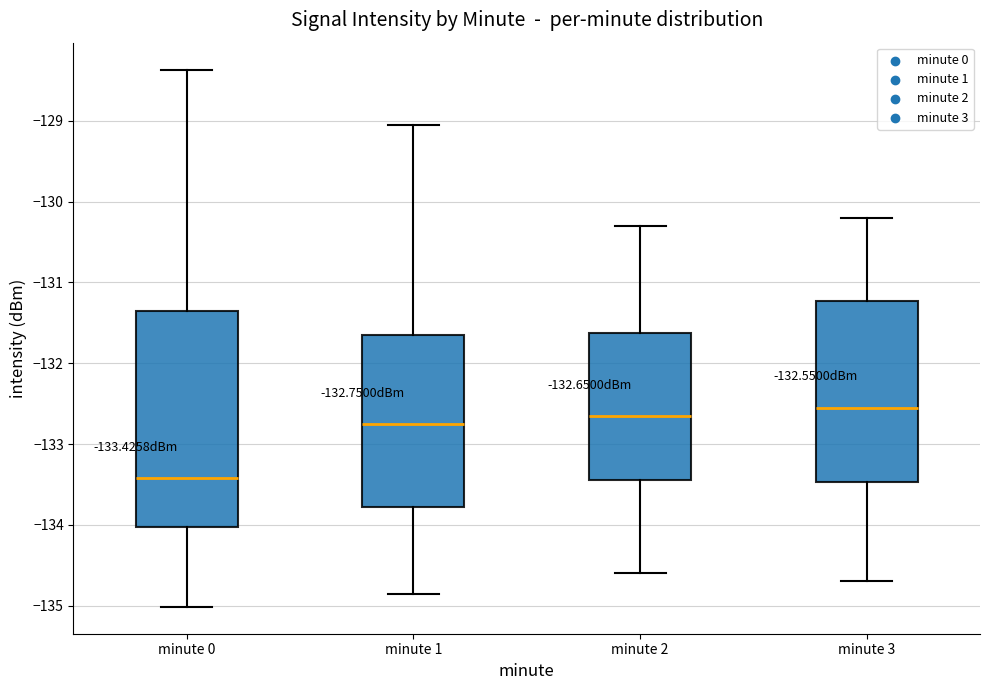

Which box is the tallest, from its lower edge to its upper edge?

minute 0